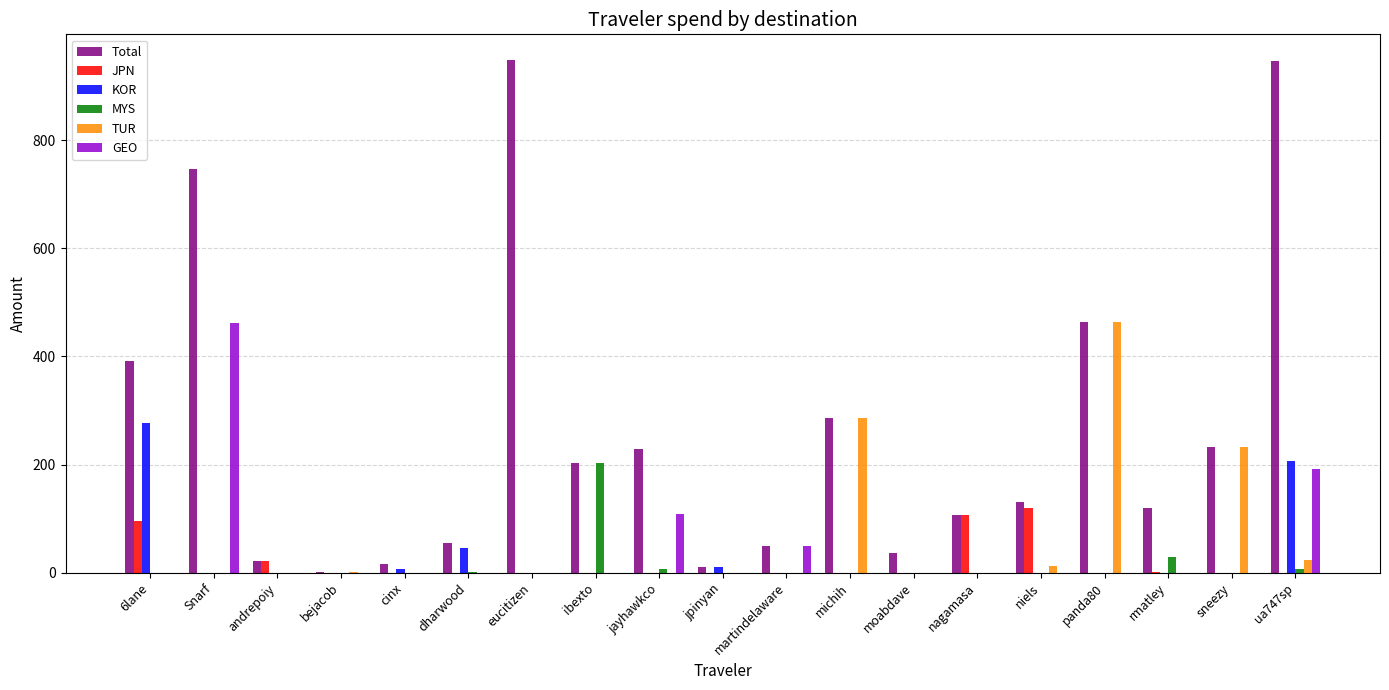

What is the total value across all series at andrepoiy?

44.9